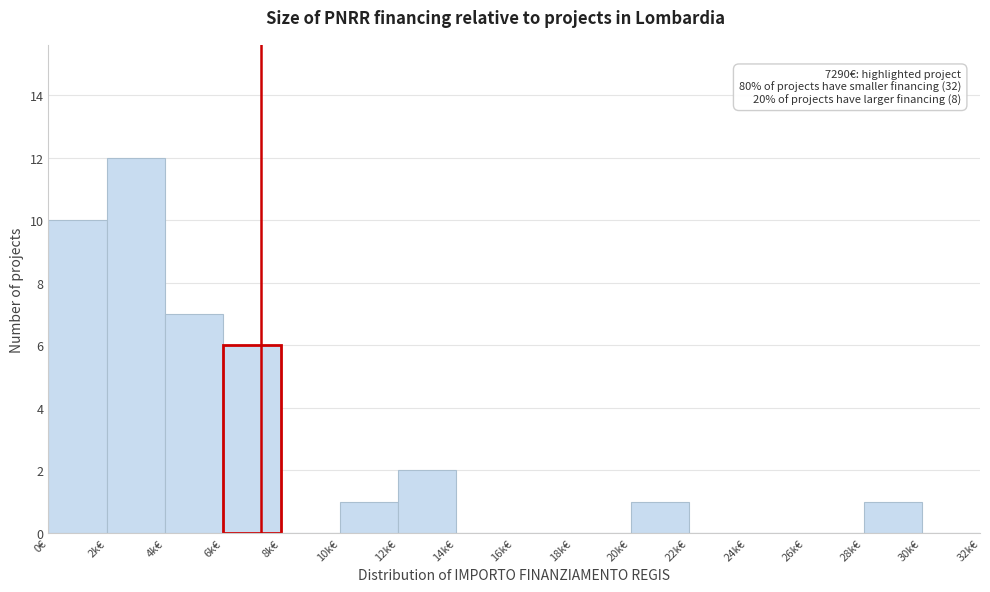

Reading left to right, extract all data points from this chart.

0€=10	2k€=12	4k€=7	6k€=6	8k€=0	10k€=1	12k€=2	14k€=0	16k€=0	18k€=0	20k€=1	22k€=0	24k€=0	26k€=0	28k€=1	30k€=0